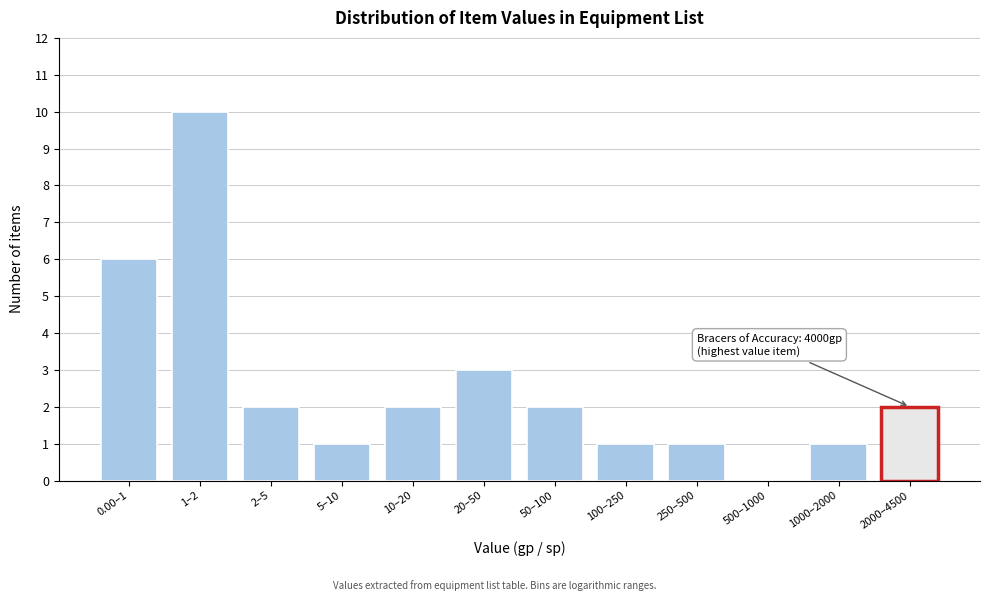

Reading left to right, list all the values displayed in this chart.

0.00–1=6	1–2=10	2–5=2	5–10=1	10–20=2	20–50=3	50–100=2	100–250=1	250–500=1	500–1000=0	1000–2000=1	2000–4500=2